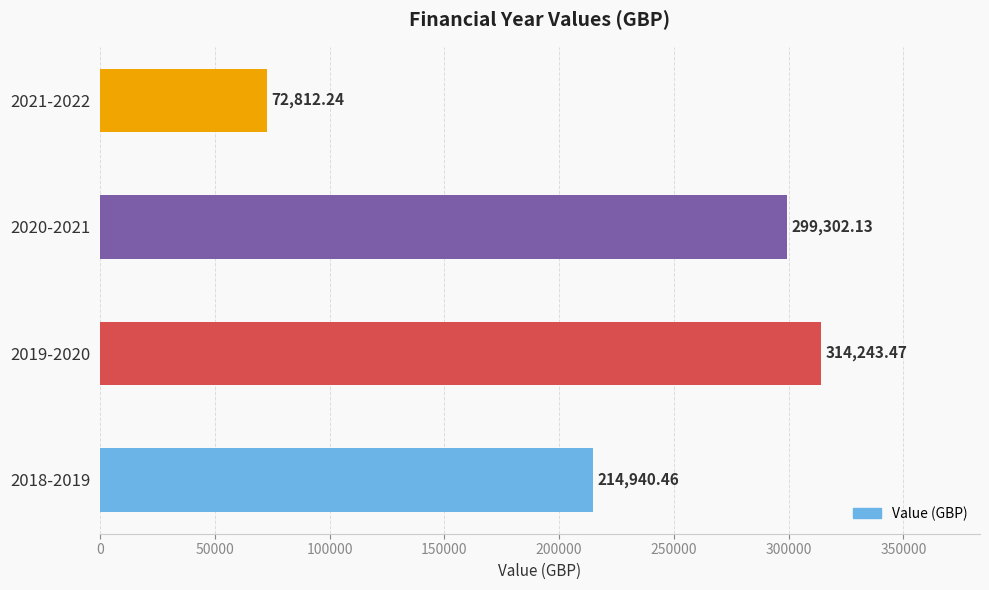

How many data points does each series have?

4